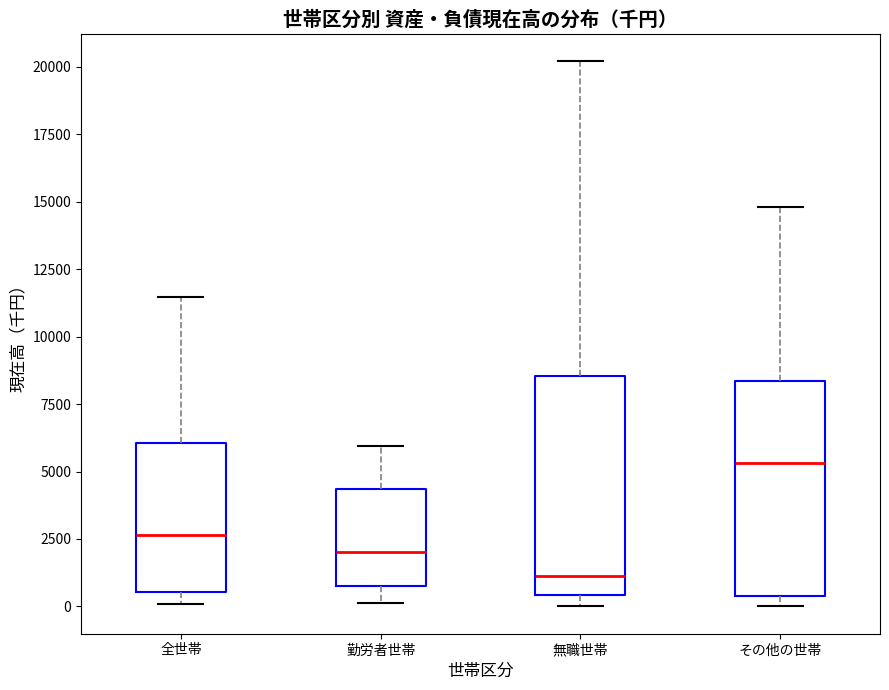

Reading left to right, read every box against the y-axis: the position of its median line, the range the box covers, and the ends of its whiskers. The values are not printed on the chart, so give them approximately, as read against the axis.

全世帯: median 2500, box 500 to 6000, whiskers 0 to 11500
勤労者世帯: median 2000, box 500 to 4500, whiskers 0 to 6000
無職世帯: median 1000, box 500 to 8500, whiskers 0 to 20000
その他の世帯: median 5500, box 500 to 8500, whiskers 0 to 15000